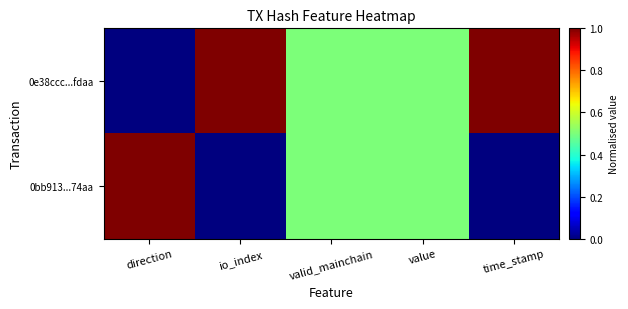

Reading left to right, list all the values displayed in this chart.

0e38ccc...fdaa: direction=0.0	io_index=1.0	valid_mainchain=0.5	value=0.5	time_stamp=1.0
0bb913...74aa: direction=1.0	io_index=0.0	valid_mainchain=0.5	value=0.5	time_stamp=0.0